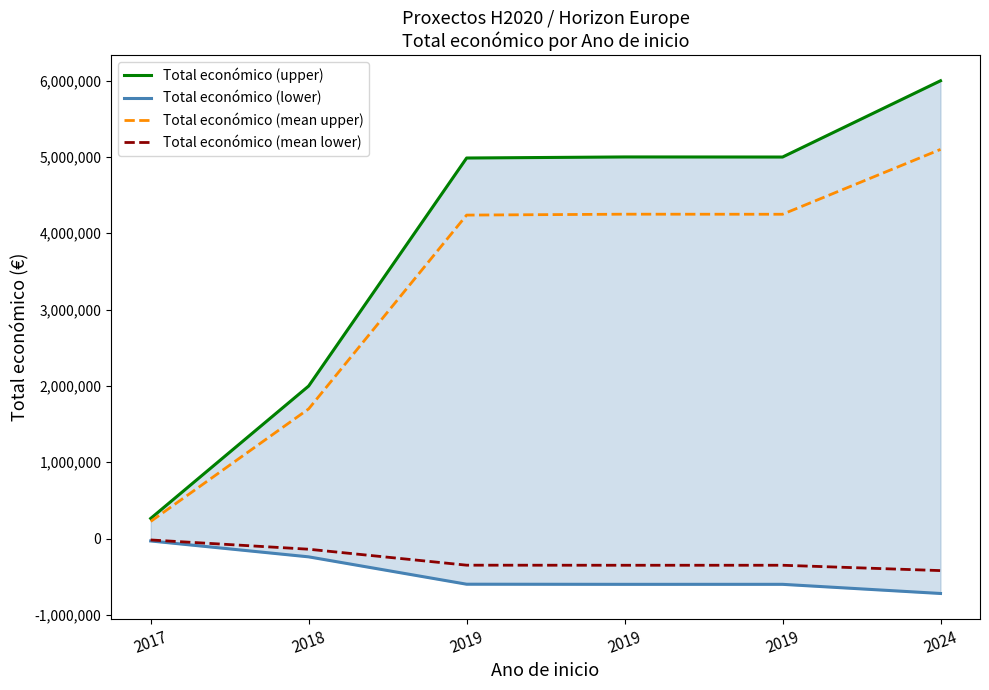

Which series has the widest spread of values?

Total económico (upper)